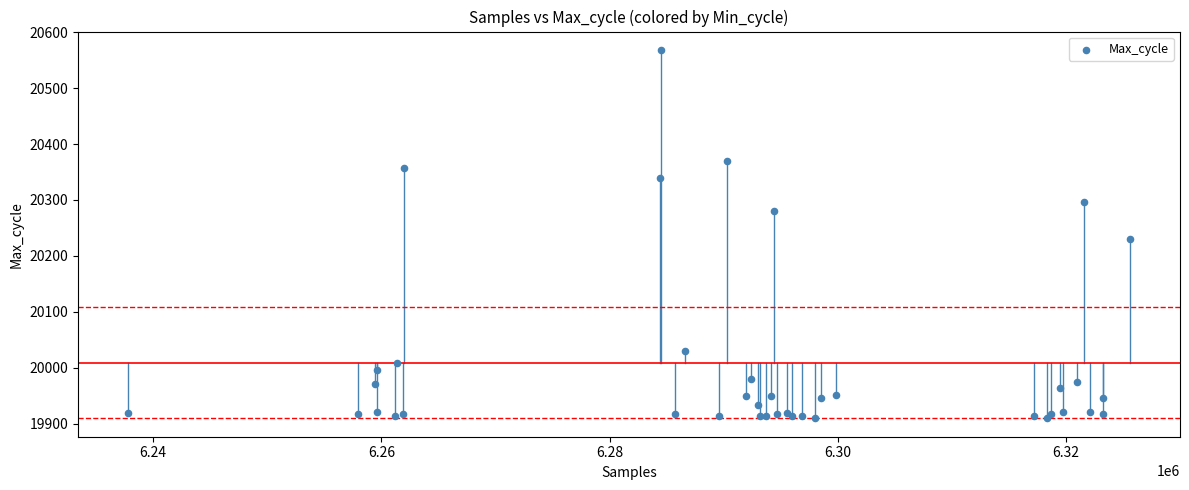

What Y value in the scatter plot is closest to 20239?

20230